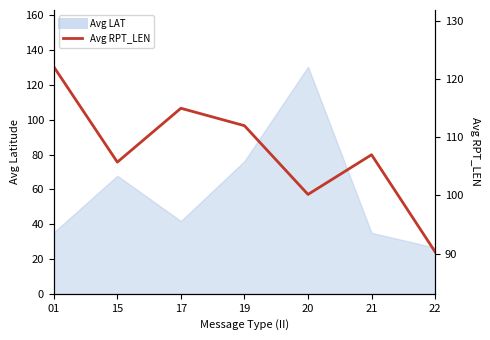

How many lines are shown in the chart?

1